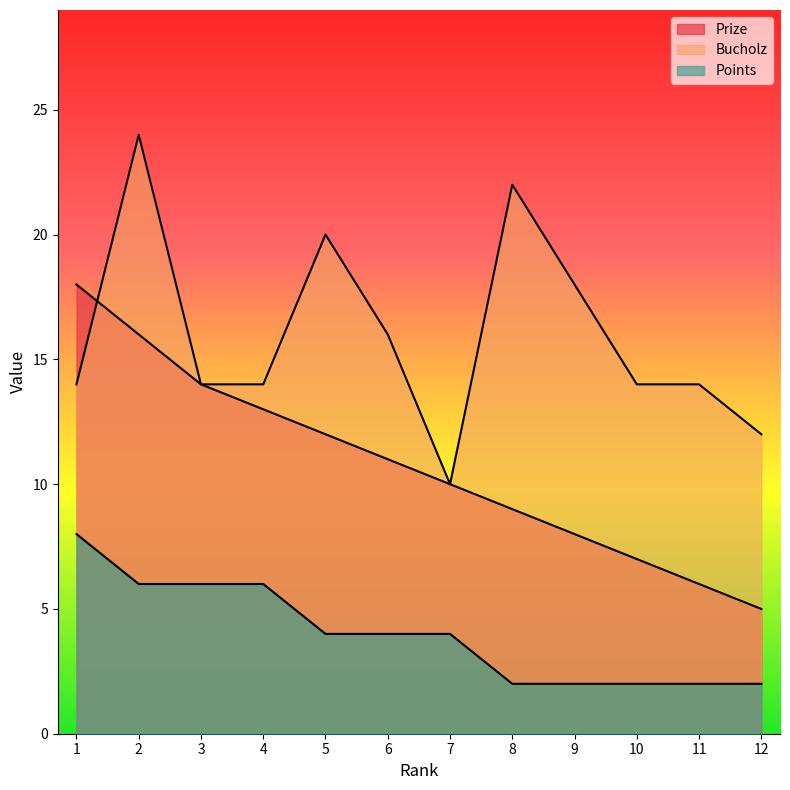

Where is Prize nearest to the value 11?

6